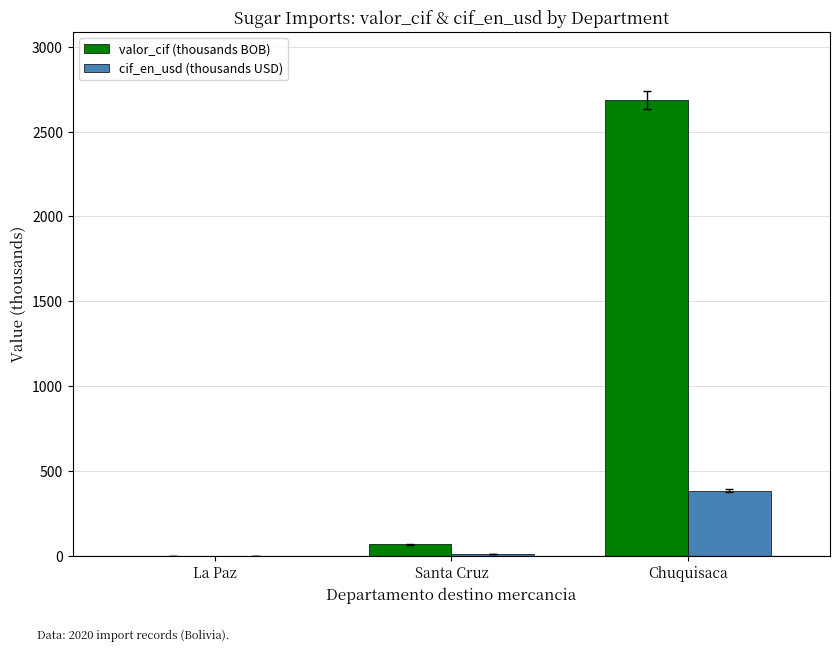

Which series changed the most between La Paz and Santa Cruz?

valor_cif (thousands BOB)